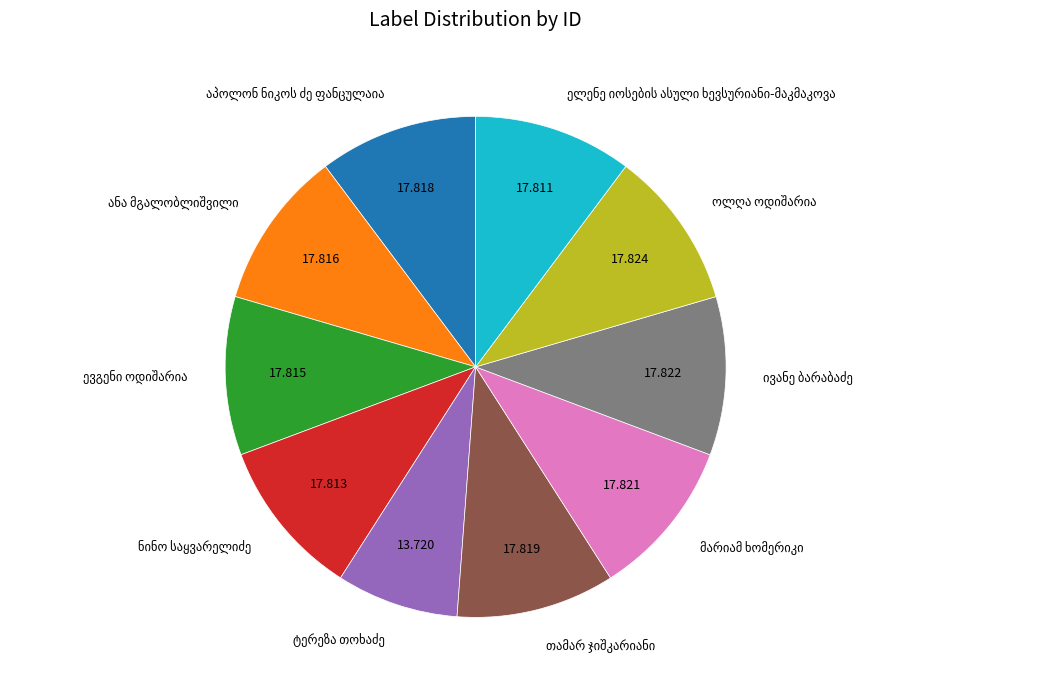

Is there any slice that represents more than half of the pie?

No